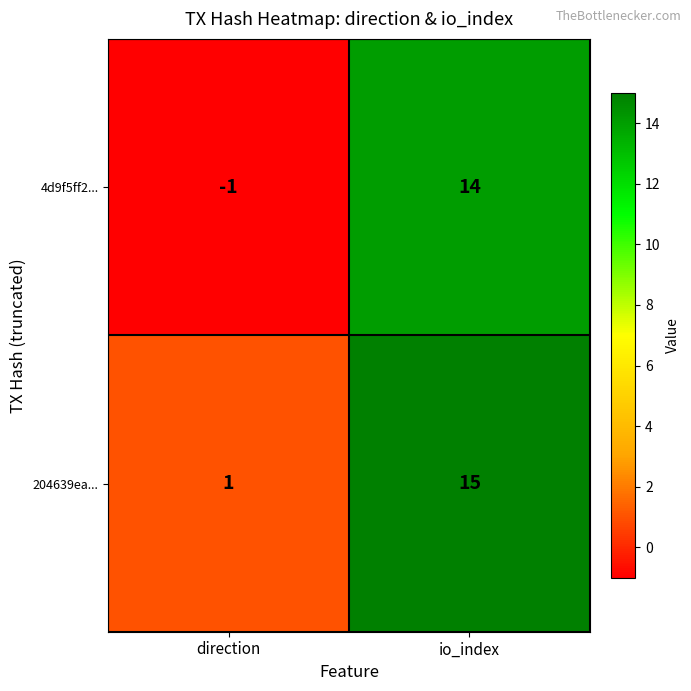

List the series in order of their peak value, lowest first.

4d9f5ff2..., 204639ea...